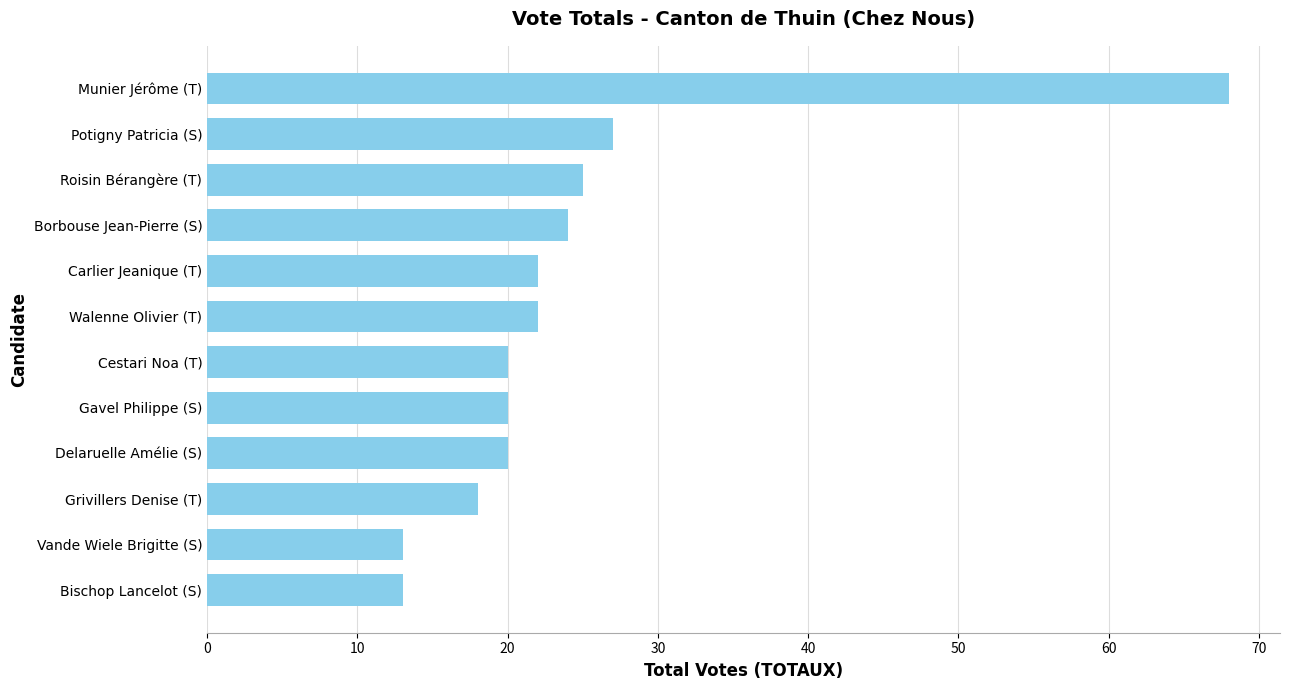

What is the greatest value displayed?

68